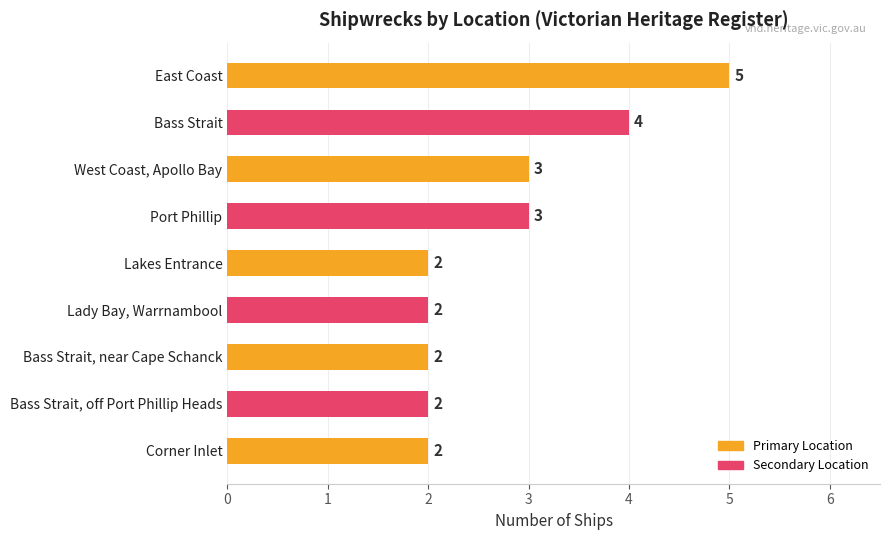

What is the average value?

3